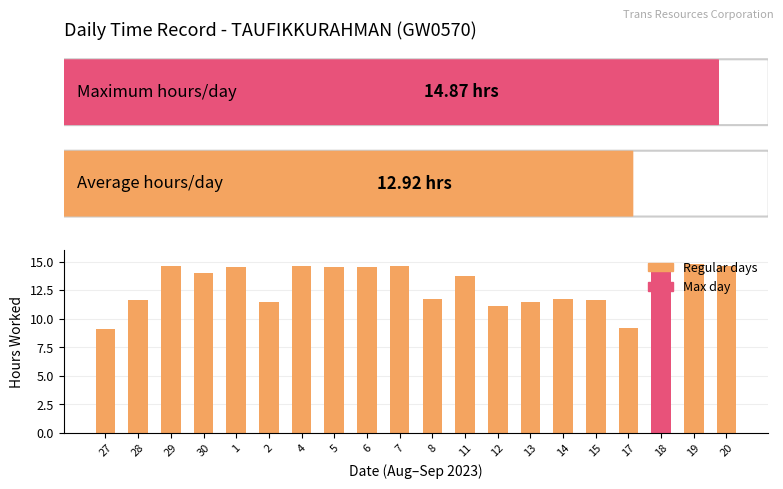

The chart shows a value of 4.1 at 13. True or false?

False